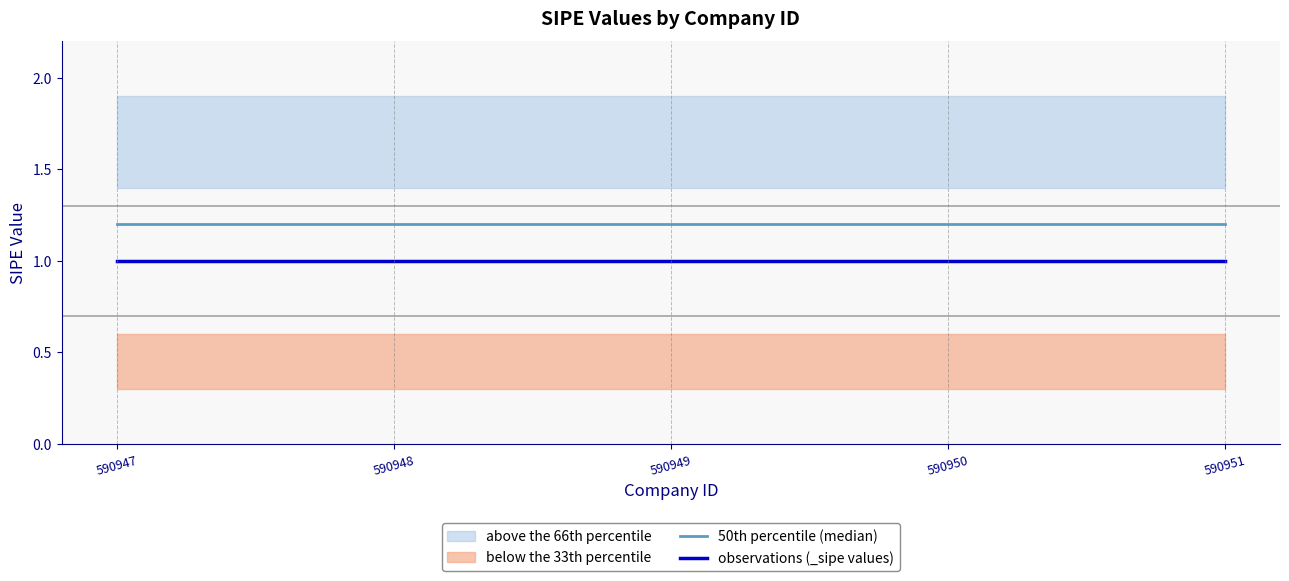

Is this an area chart (filled region under the line)?

No